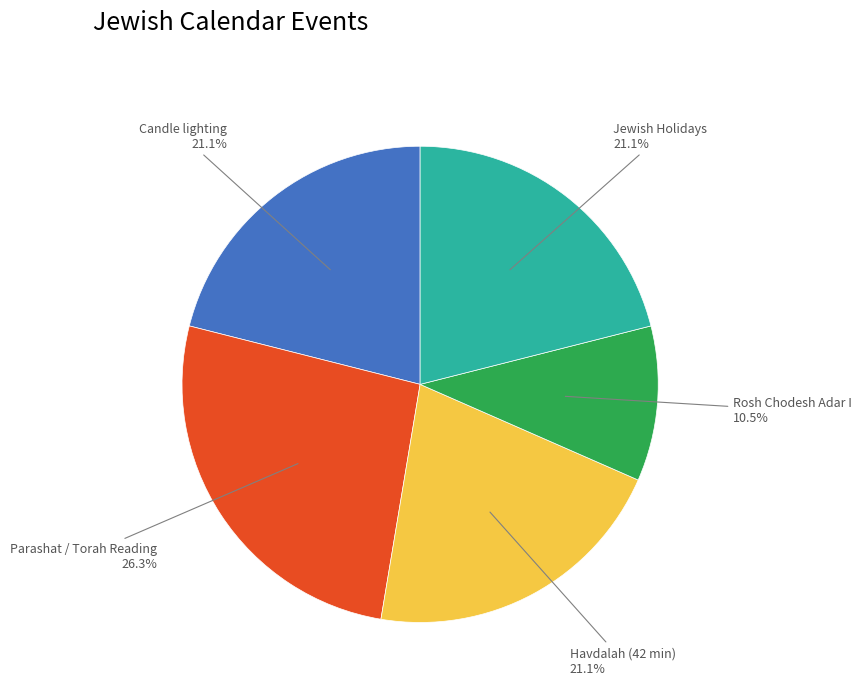

What is the ratio of the value at Jewish Holidays to the value at Havdalah (42 min)?

1.0